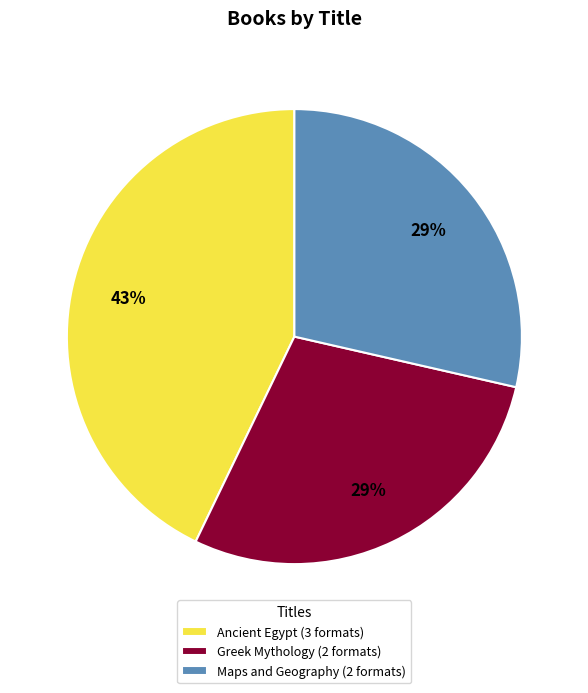

What is the ratio of the value at Maps and Geography (2 formats) to the value at Greek Mythology (2 formats)?

1.0